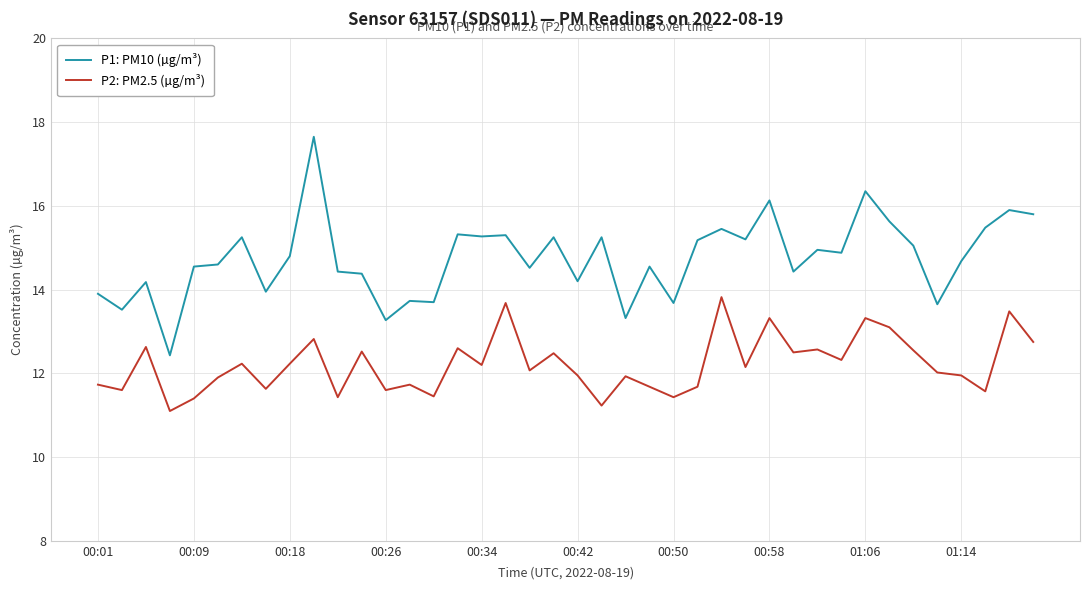

True or false: P2: PM2.5 (µg/m³) and P1: PM10 (µg/m³) cross at least once.

False